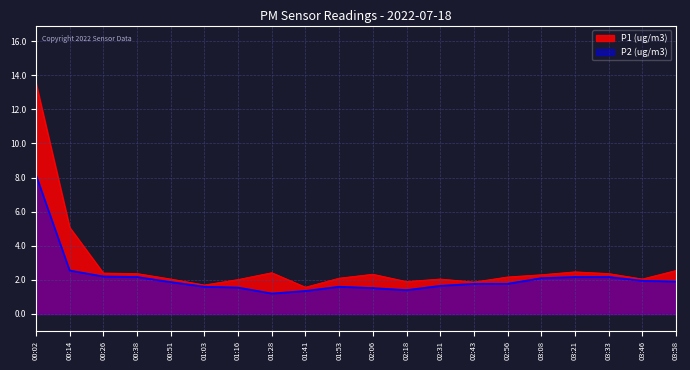

True or false: P2 and P1 intersect in this chart.

False